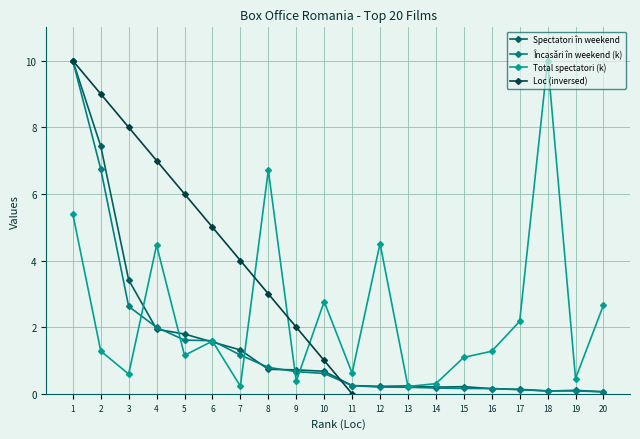

The Încasări în weekend (k) series shows 0.2 at 16. True or false?

False